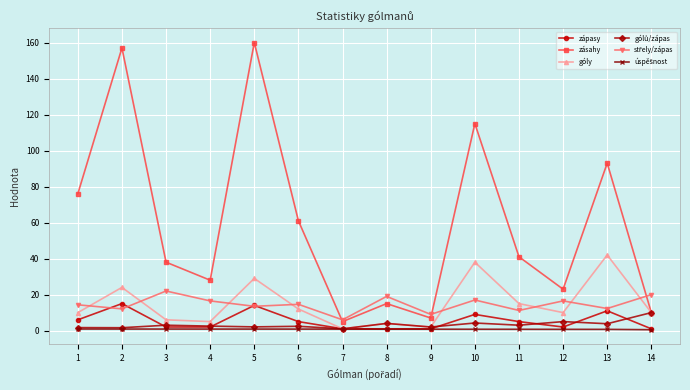

The zásahy series shows 61.0 at 6. True or false?

True